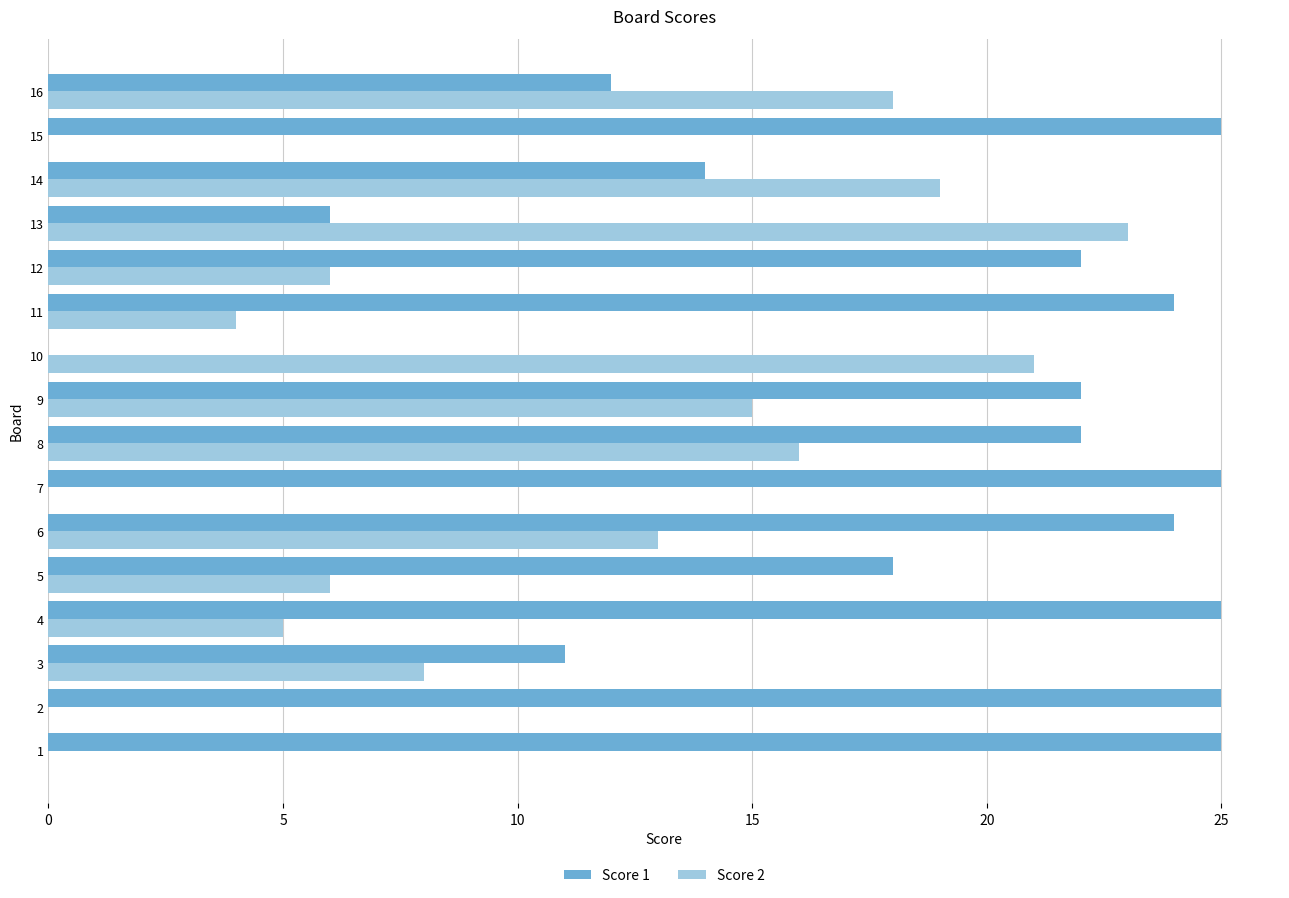

What are all the series names shown in the legend?

Score 1, Score 2